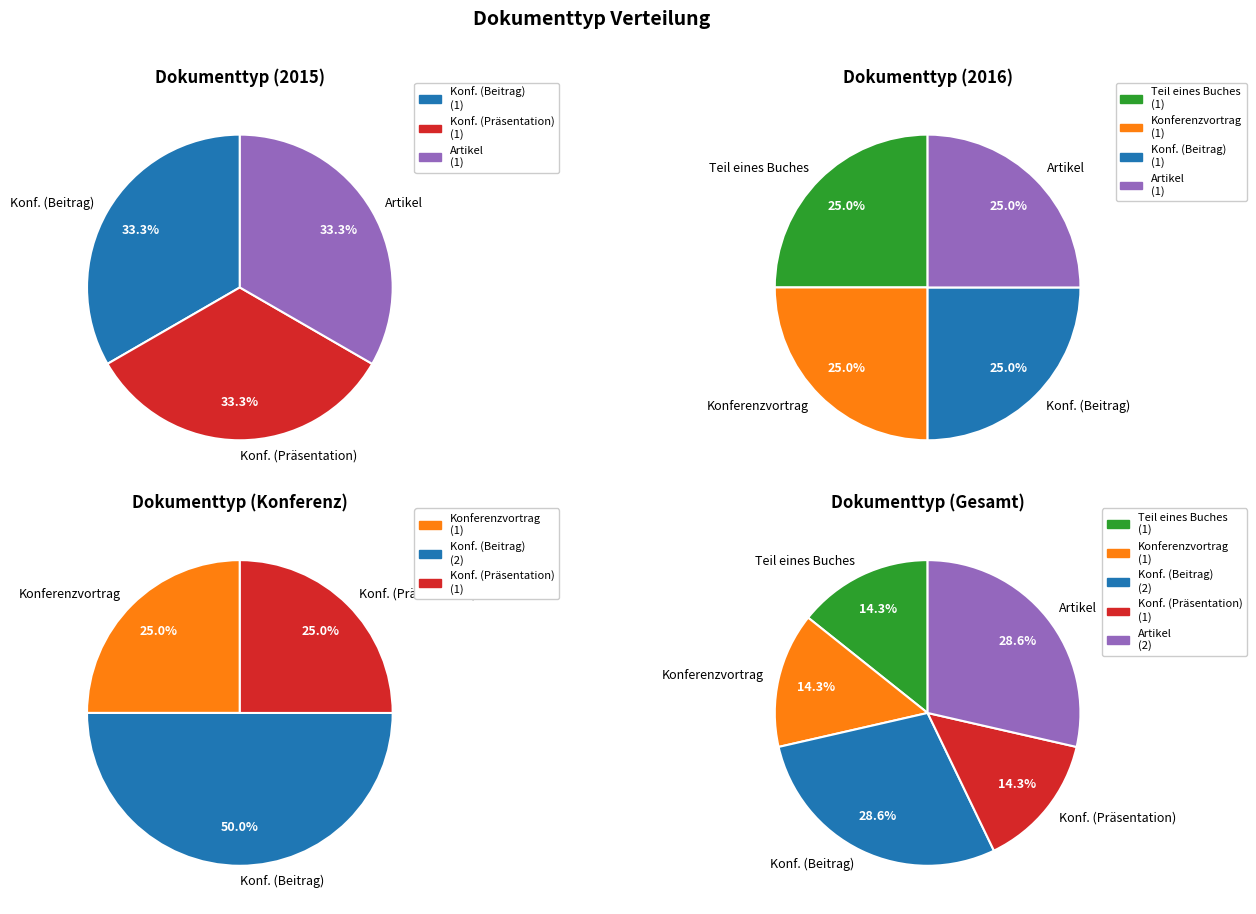

Is there any slice that represents more than half of the pie?

No